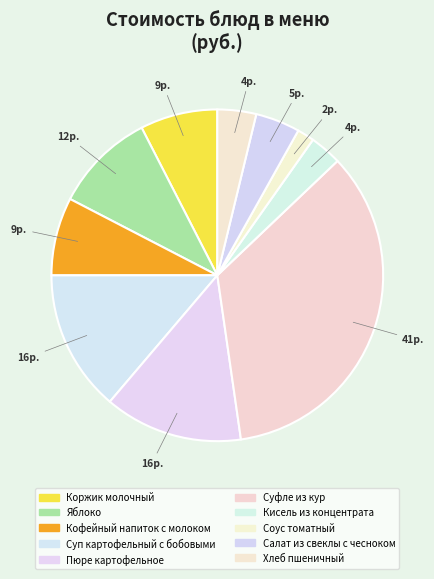

Rank the categories by value from lowest to highest.

Соус томатный, Кисель из концентрата, Хлеб пшеничный, Салат из свеклы с чесноком, Коржик молочный, Кофейный напиток с молоком, Яблоко, Пюре картофельное, Суп картофельный с бобовыми, Суфле из кур